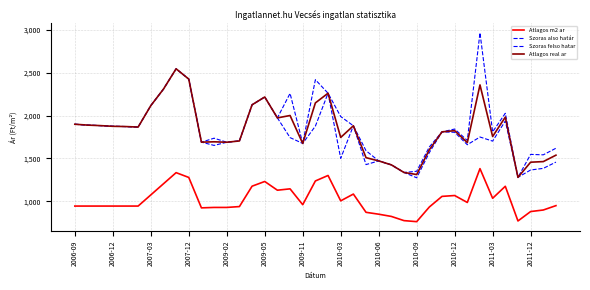

What is the difference between the second highest and minimum values in the Szoras felso hatar series?

1267